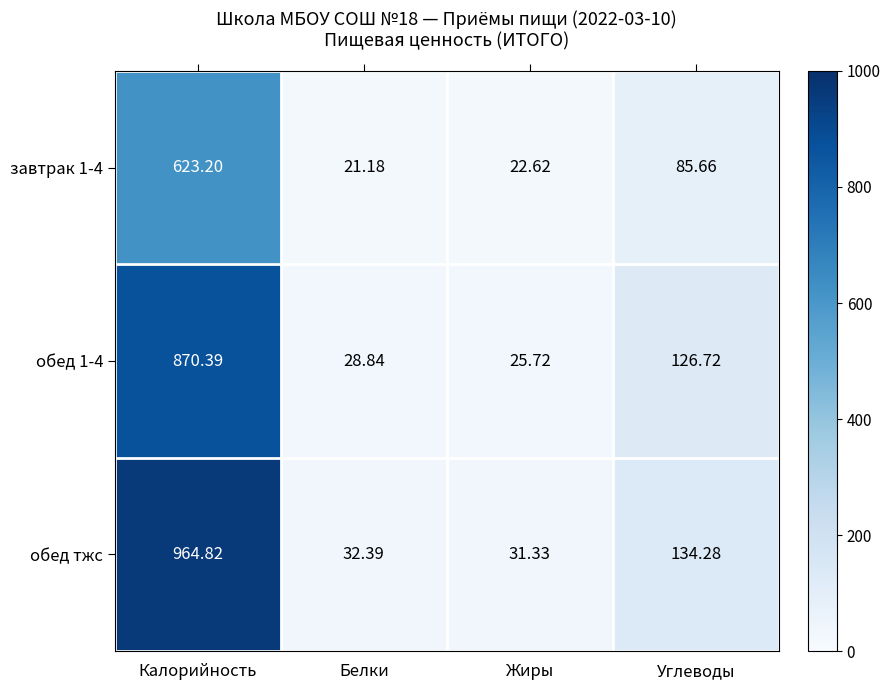

Where is завтрак 1-4 nearest to the value 322?

Углеводы